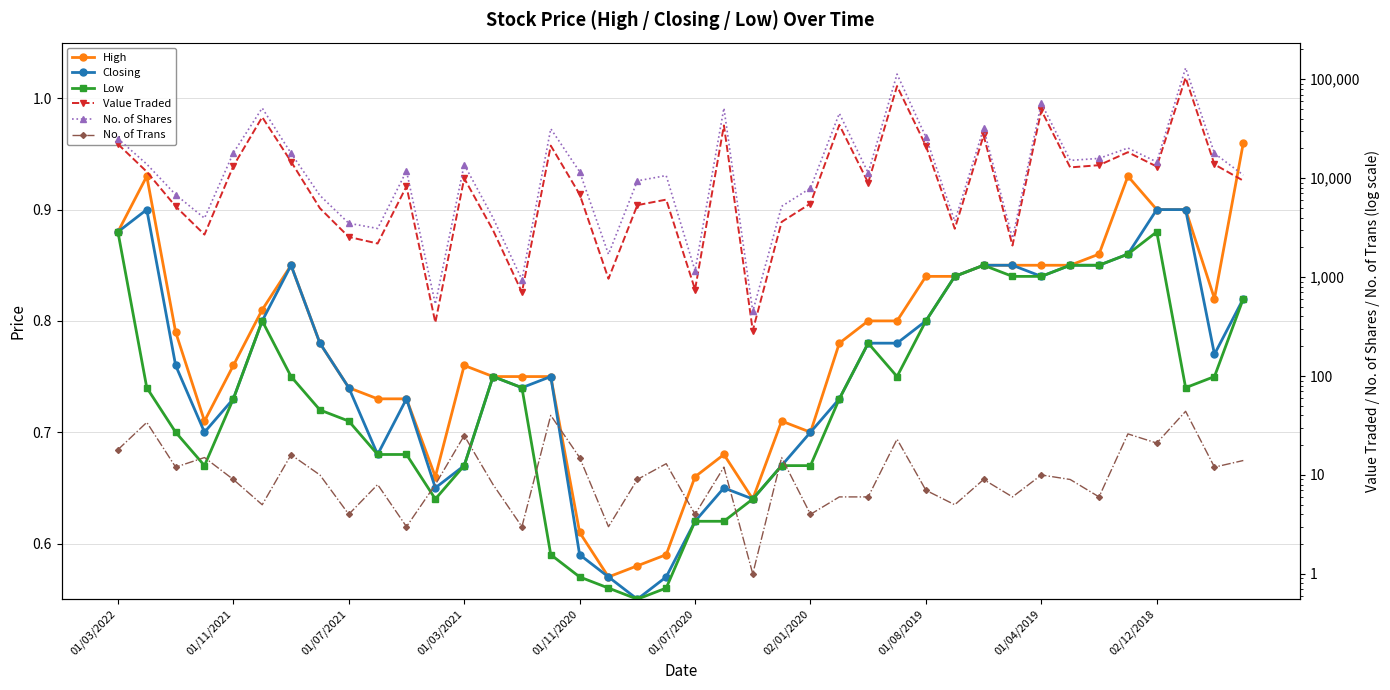

The value of Value Traded at 01/07/2021 is 1393.4. True or false?

False